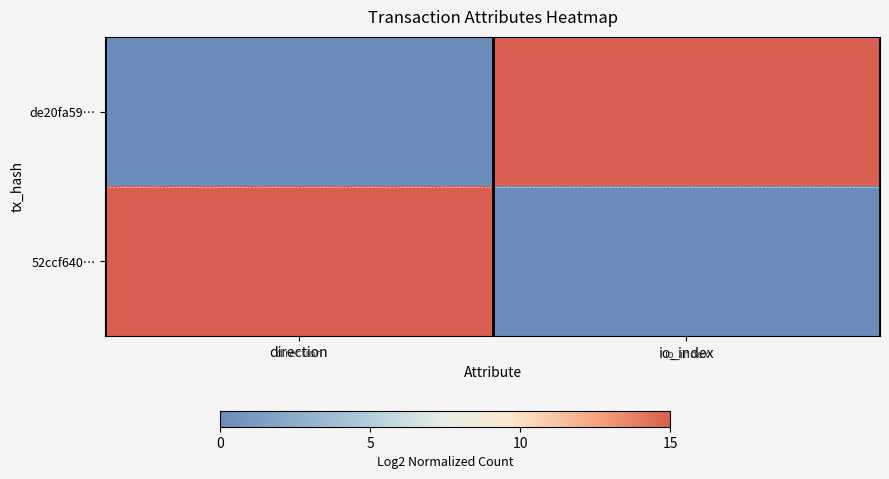

Reading right to left, what are all the values shown in this chart?

de20fa59…: io_index=15	direction=0
52ccf640…: io_index=0	direction=15